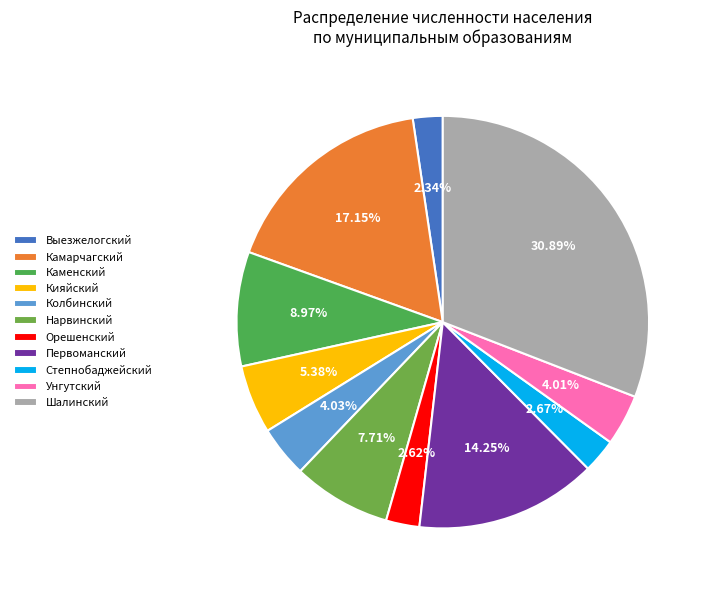

To the nearest percent, what portion does Первоманский represent?

14%